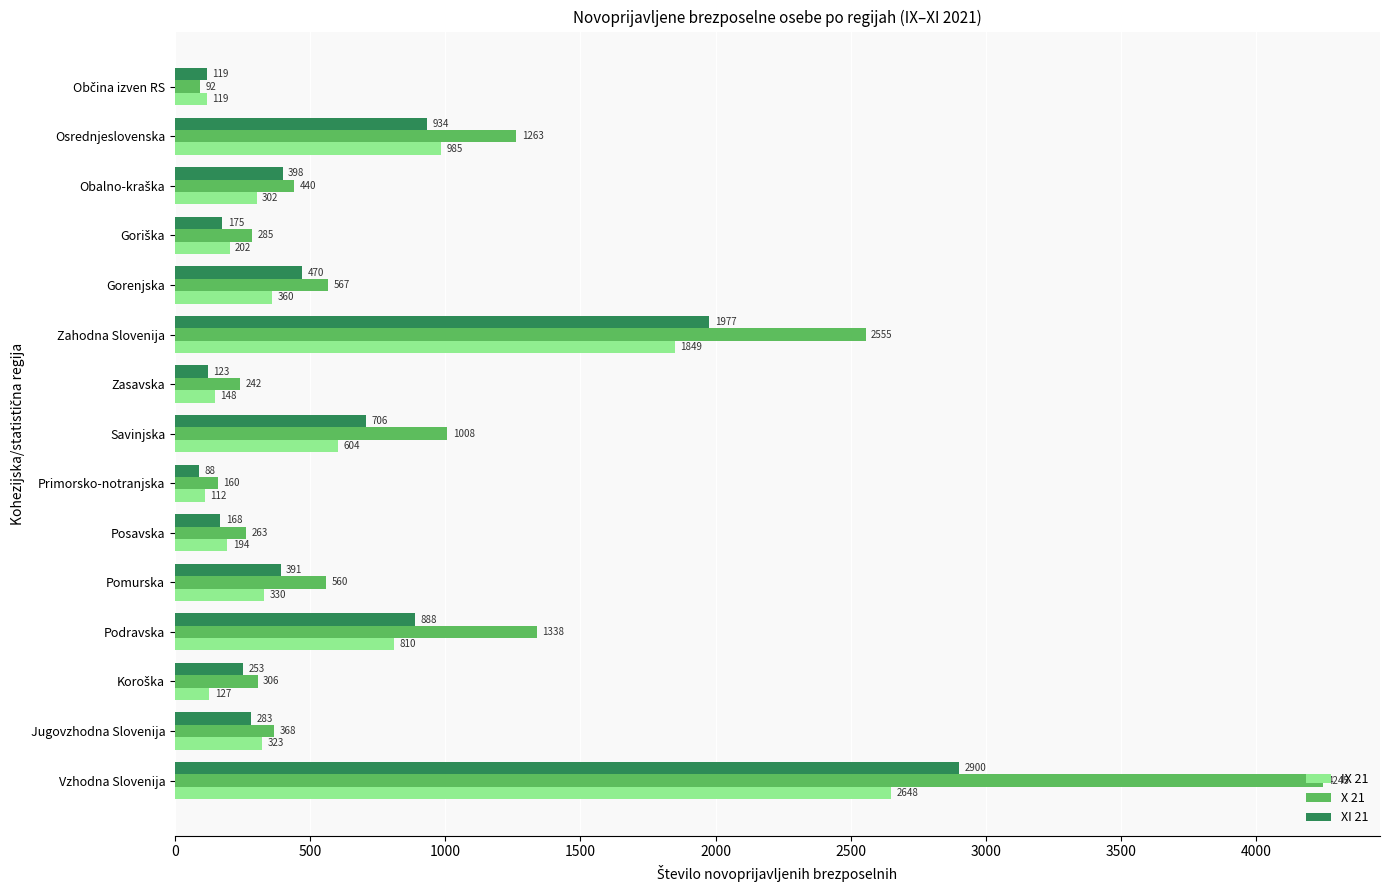

Which label corresponds to the smallest value in the chart?

Primorsko-notranjska